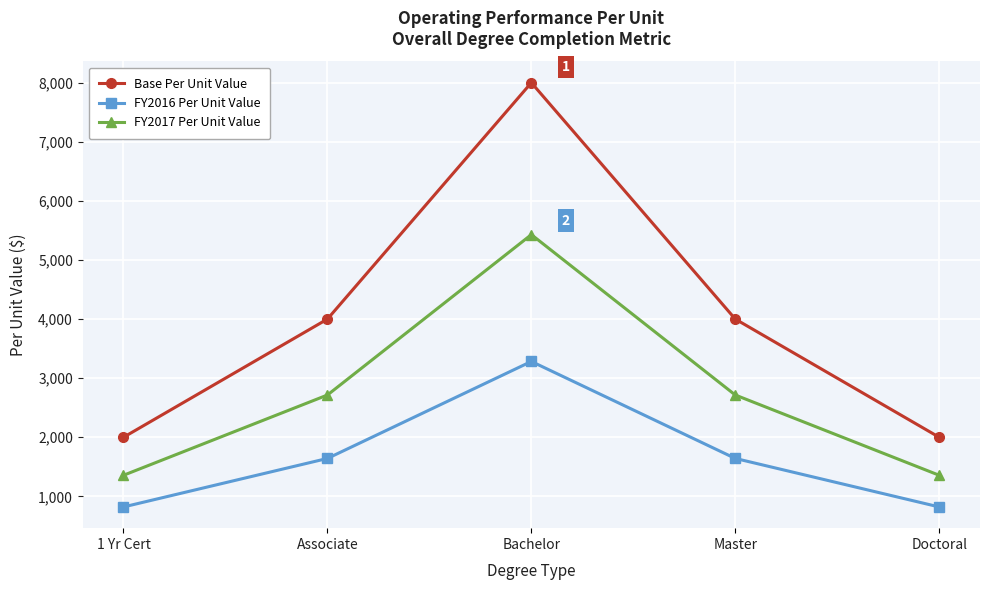

True or false: Base Per Unit Value has more than 1 points higher than both neighbors.

False